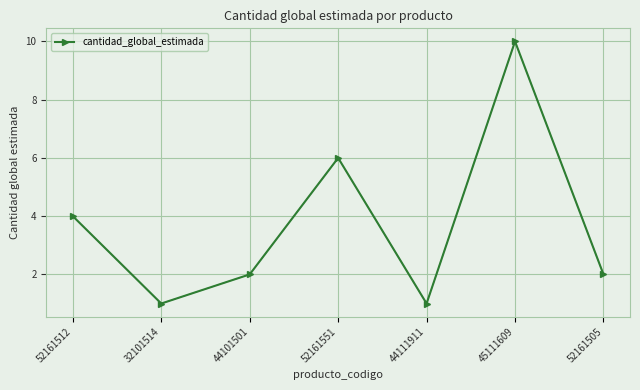

Count the number of categories in the chart.

7